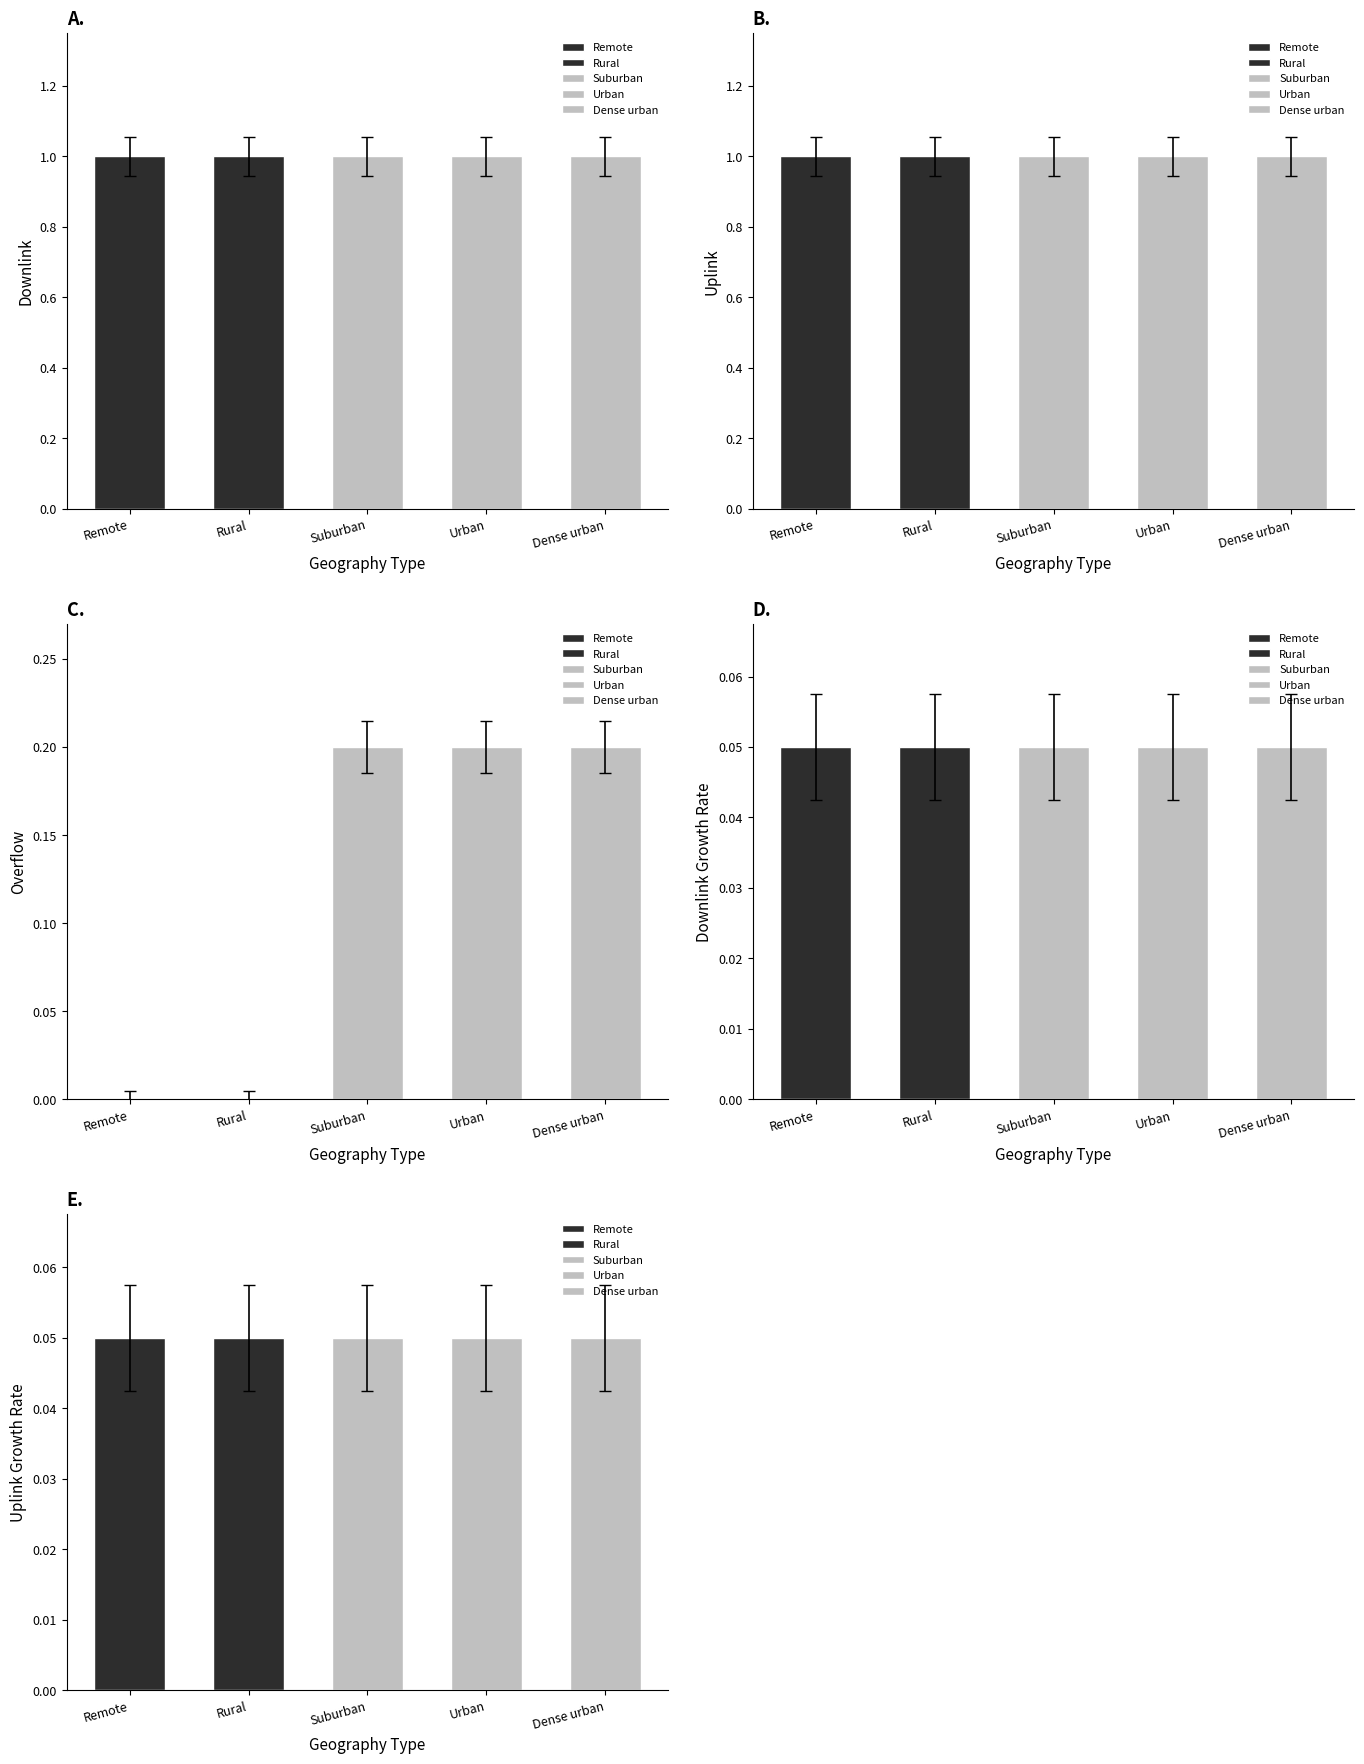

Which category has the highest value in the UPLINK series?

Remote